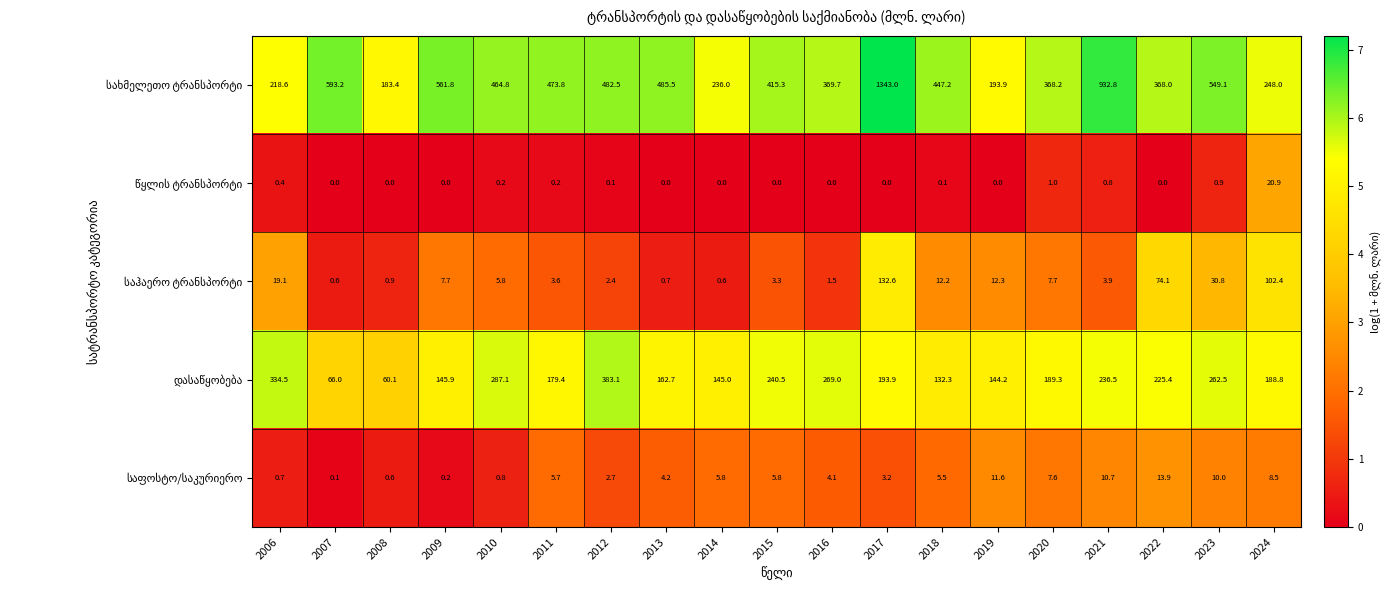

How many distinct data groups are displayed?

5